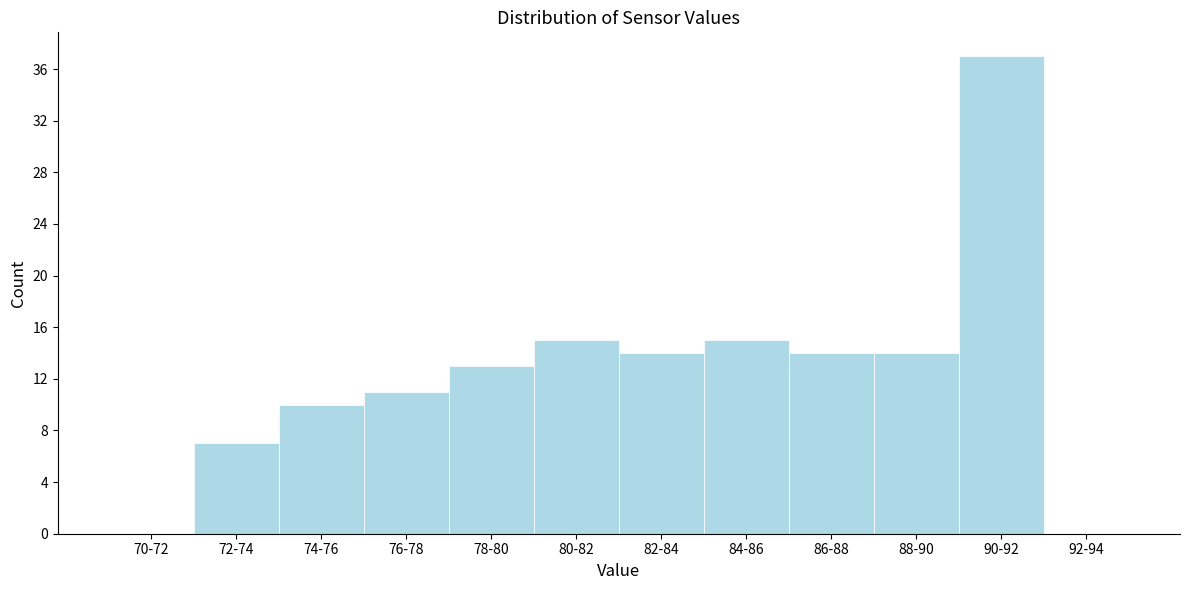

Reading left to right, what are all the values shown in this chart?

70-72=0	72-74=7	74-76=10	76-78=11	78-80=13	80-82=15	82-84=14	84-86=15	86-88=14	88-90=14	90-92=37	92-94=0